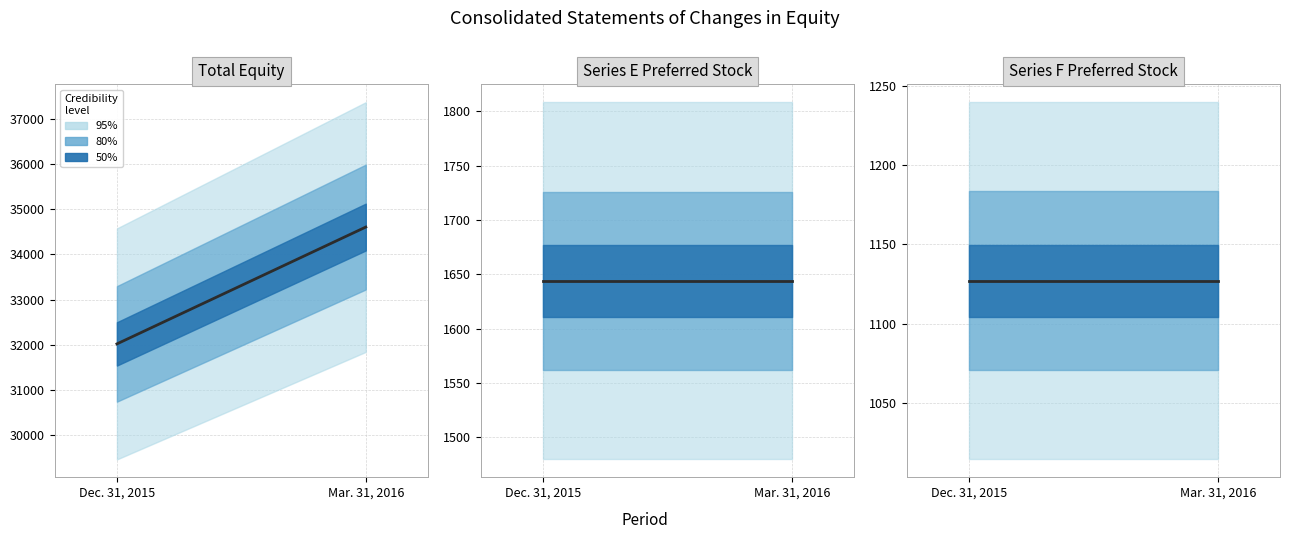

Which has a higher value, Dec. 31, 2015 or Mar. 31, 2016?

Mar. 31, 2016